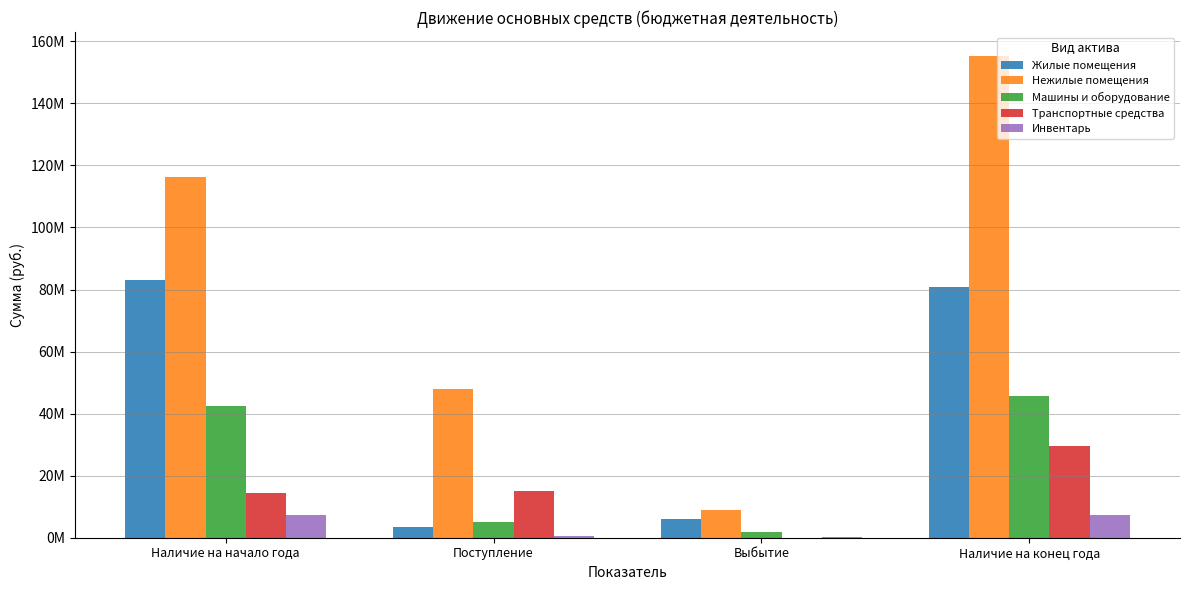

At which category does the chart reach its minimum across all series?

Выбытие